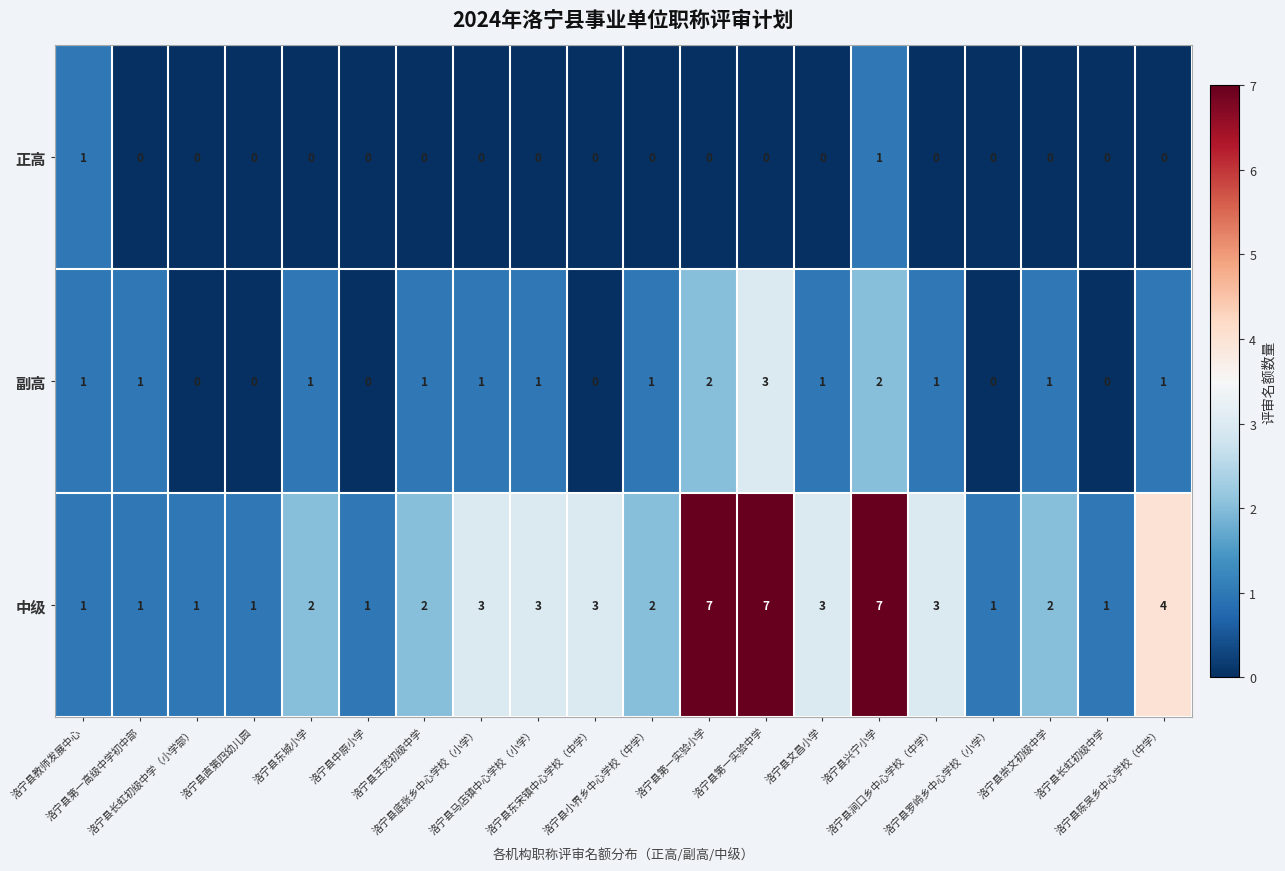

Which series has the largest range (max minus min)?

中级